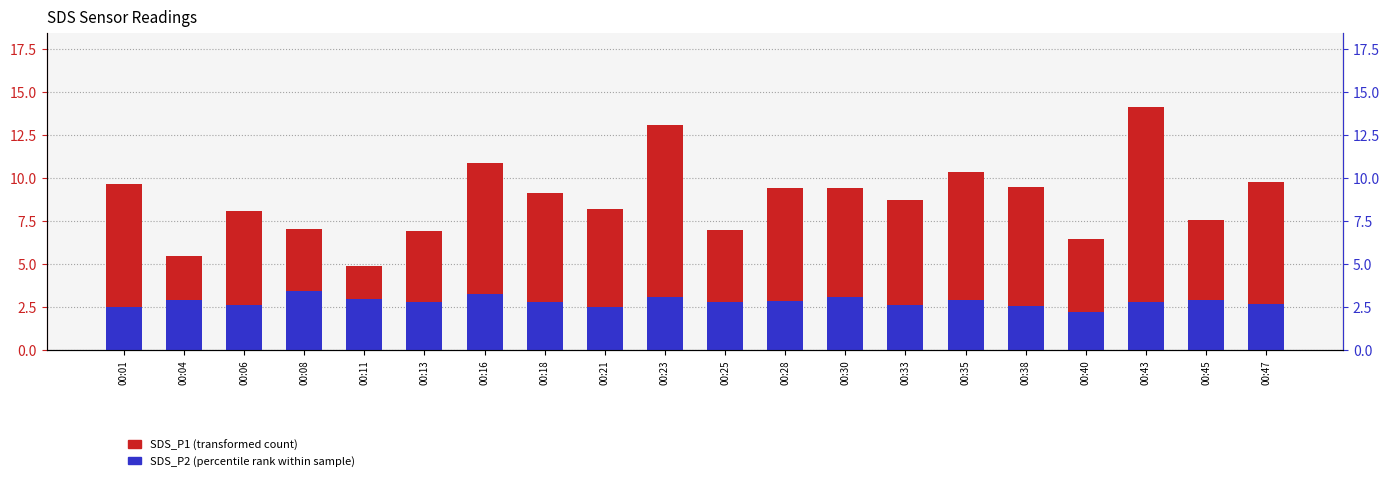

At which category is the sum across all series the highest?

00:43